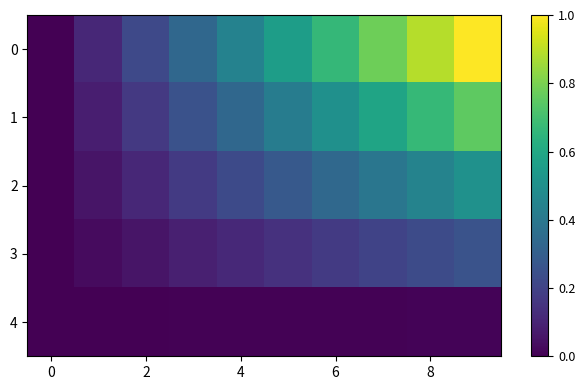

Reading right to left, list all the values displayed in this chart.

0: 1.0	0.9	0.8	0.7	0.6	0.4	0.3	0.2	0.1	0.0
1: 0.8	0.7	0.6	0.5	0.4	0.3	0.3	0.2	0.1	0.0
2: 0.5	0.4	0.4	0.3	0.3	0.2	0.2	0.1	0.1	0.0
3: 0.3	0.2	0.2	0.2	0.1	0.1	0.1	0.1	0.0	0.0
4: 0.0	0.0	0.0	0.0	0.0	0.0	0.0	0.0	0.0	0.0